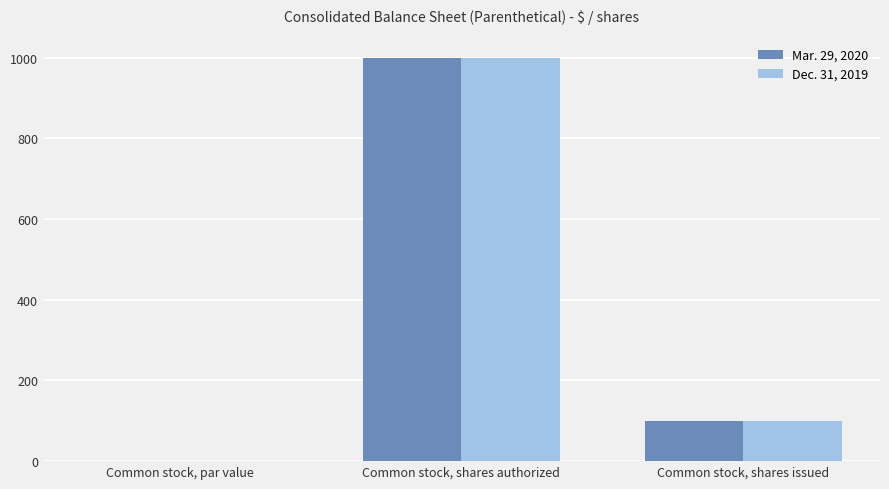

Is the value of Mar. 29, 2020 at Common stock, par value greater than the value of Dec. 31, 2019 at Common stock, shares issued?

No